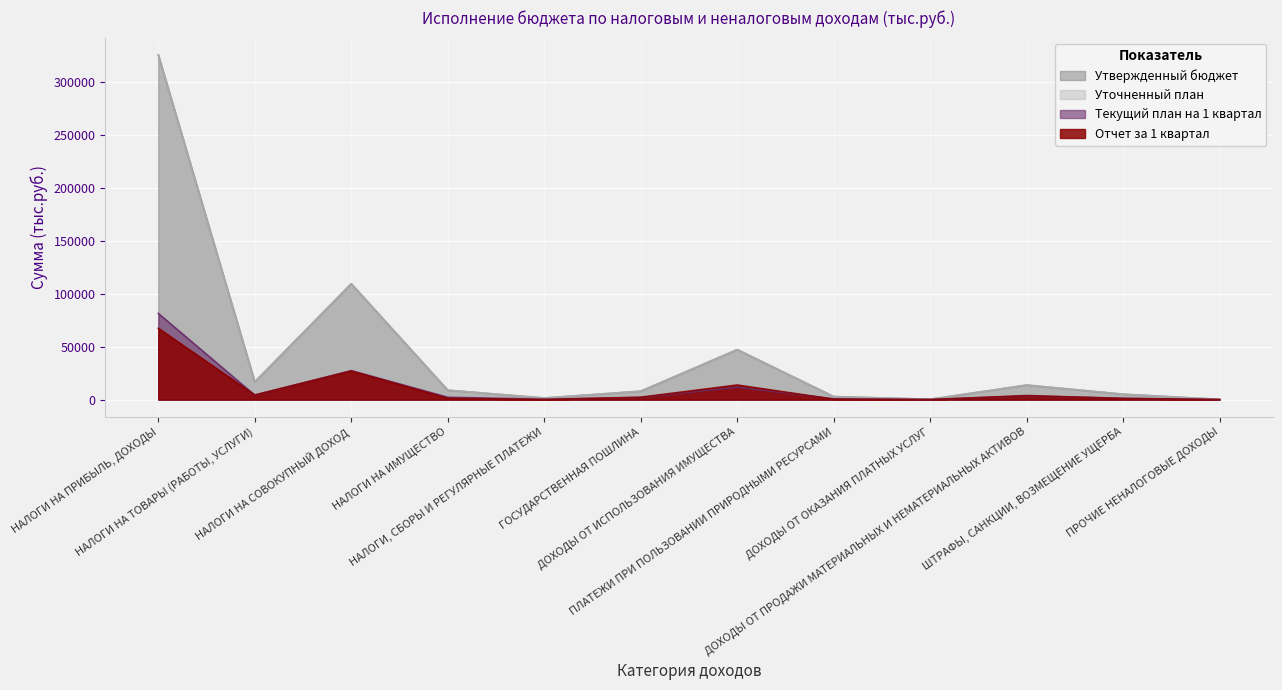

Reading right to left, transcribe all the data shown in this chart.

Утвержденный бюджет: 200.0	5096.0	13700.0	320.0	2858.0	47166.0	7940.0	1500.0	8890.0	109352.0	16739.0	325347.0
Уточненный план: 200.0	5096.0	13700.0	320.0	2858.0	47166.0	7940.0	1500.0	8890.0	109352.0	16739.0	325347.0
Текущий план на 1 квартал: 50.0	1274.0	3425.0	80.0	714.5	11791.5	1985.0	375.0	2222.5	27338.0	4184.8	81336.8
Отчет за 1 квартал: 30.3	1043.6	3844.0	0.0	397.1	13781.2	2277.4	42.2	1315.8	26968.6	4372.8	67295.5